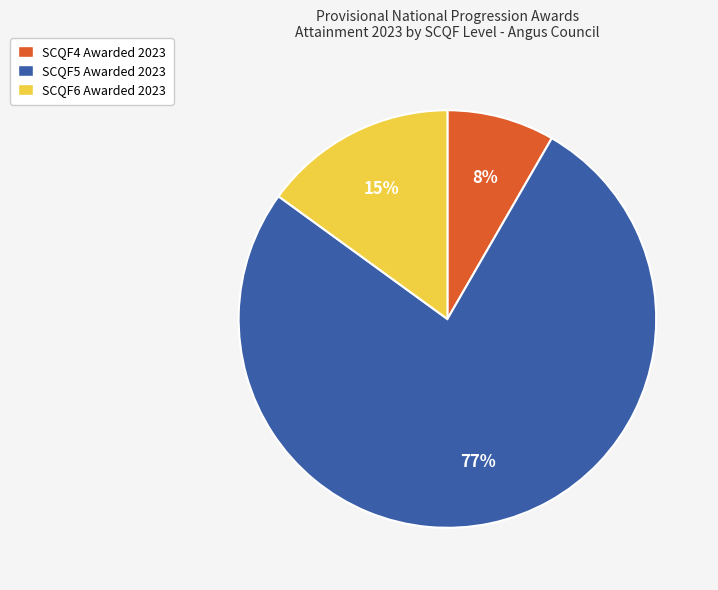

Which slice is the smallest?

SCQF4